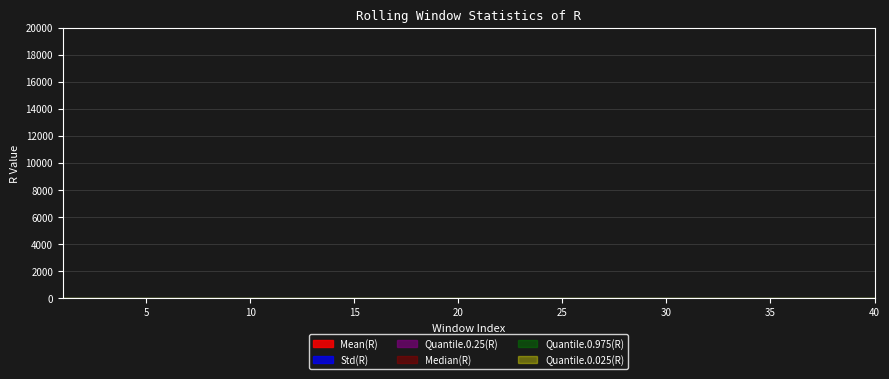

At which category does Median(R) reach its first local peak?

3